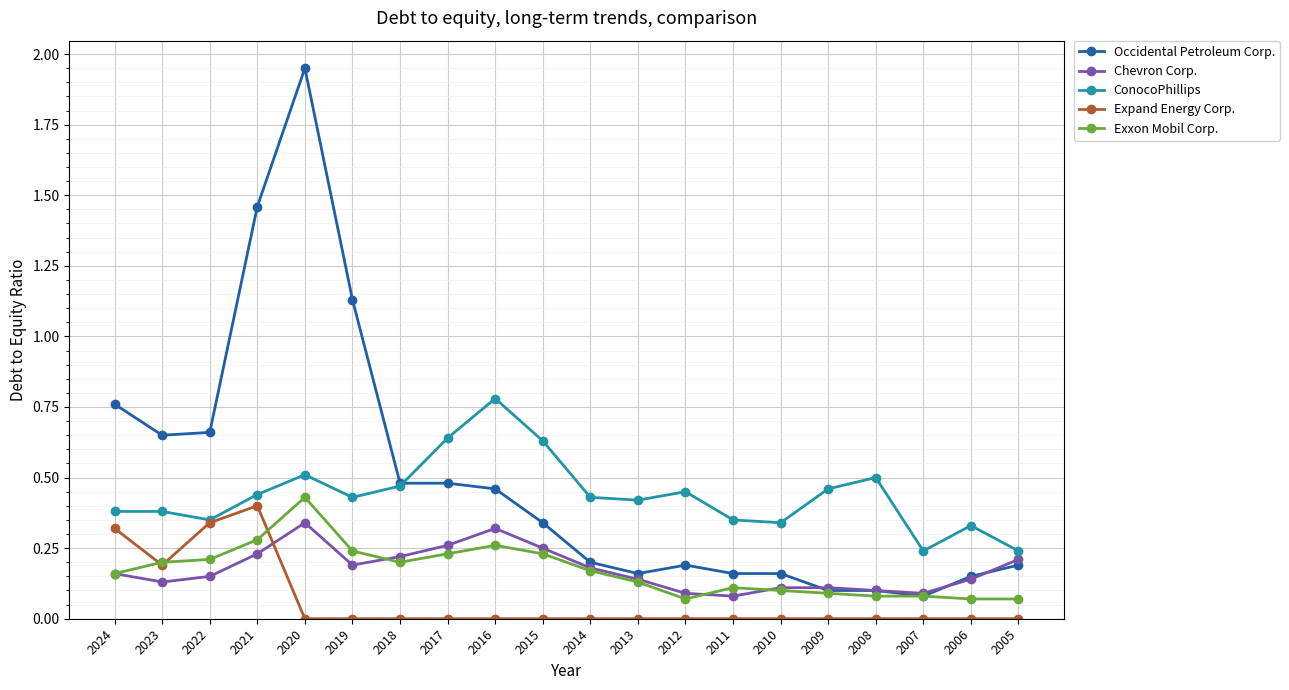

True or false: Occidental Petroleum Corp. and Chevron Corp. cross at least once.

True